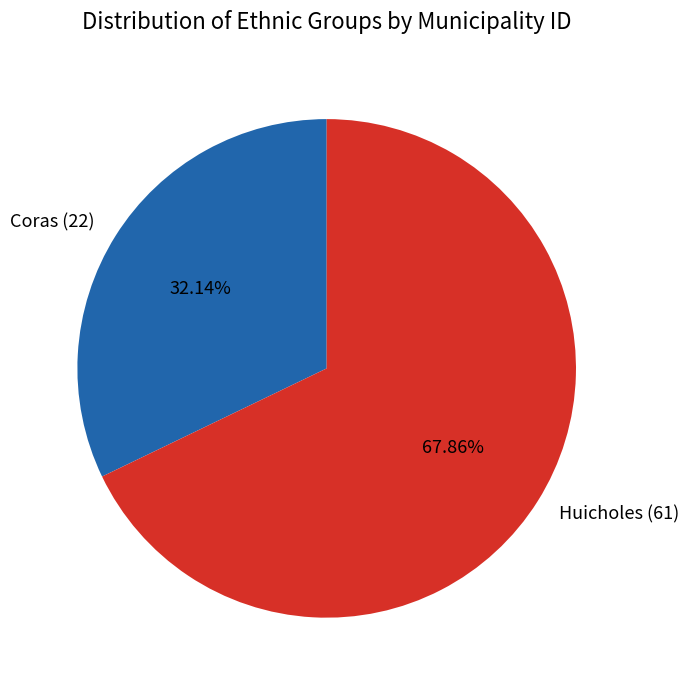

Do Coras (22) and Huicholes (61) together represent more than half of the pie?

Yes